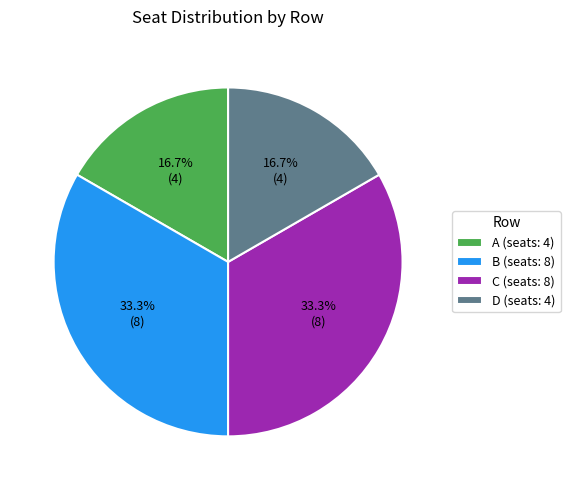

How many slices are in this pie chart?

4